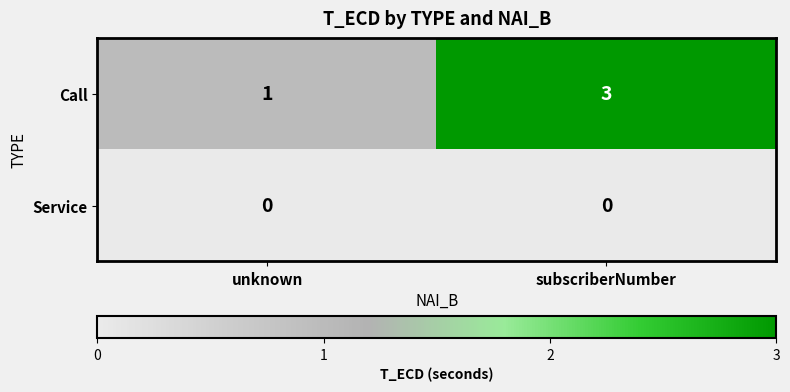

At which label is Call closest to 2?

unknown